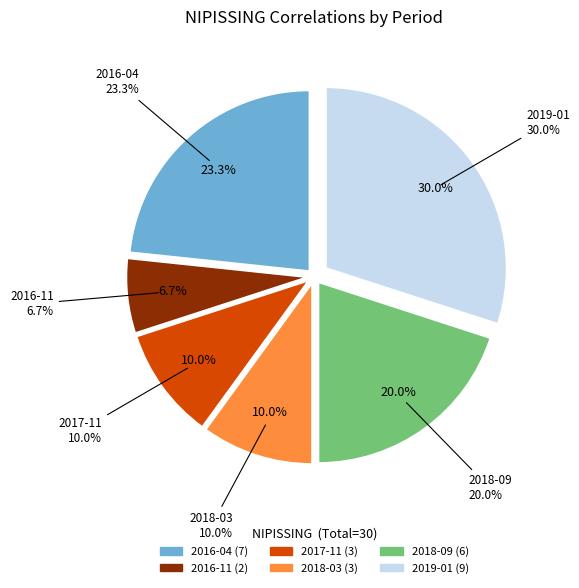

Count the number of slices in the pie.

6